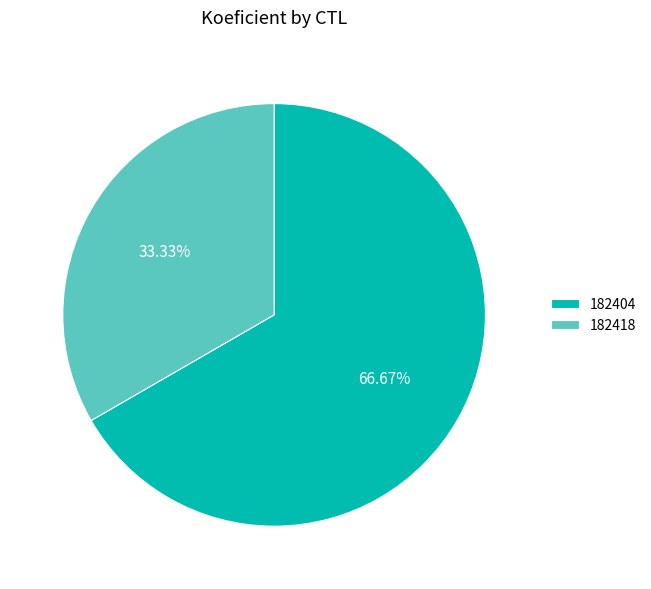

True or false: 182418 accounts for 33% of the total.

True